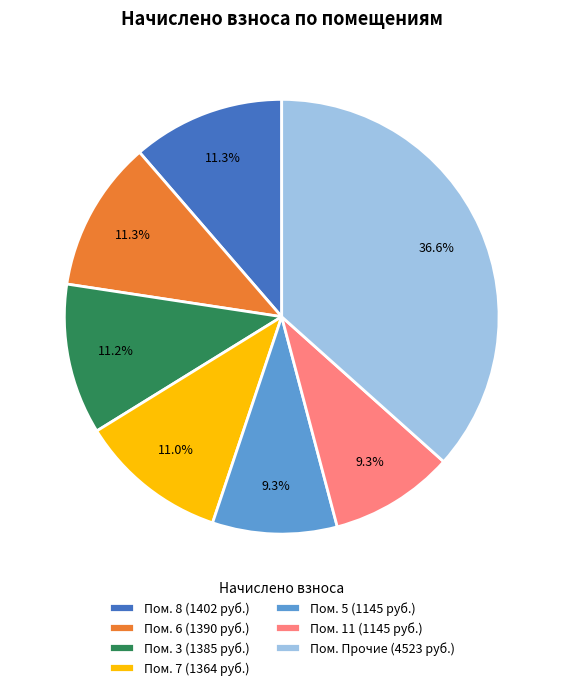

What is the ratio of the value at Пом. 6 (1390 руб.) to the value at Пом. 5 (1145 руб.)?

1.2